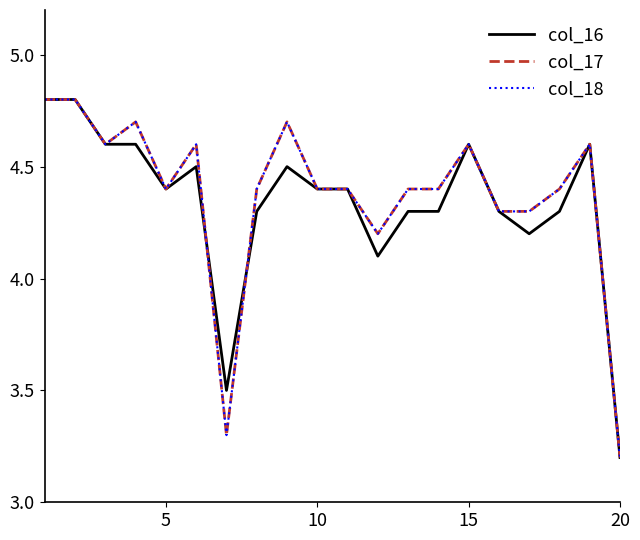

Is this an area chart (filled region under the line)?

No